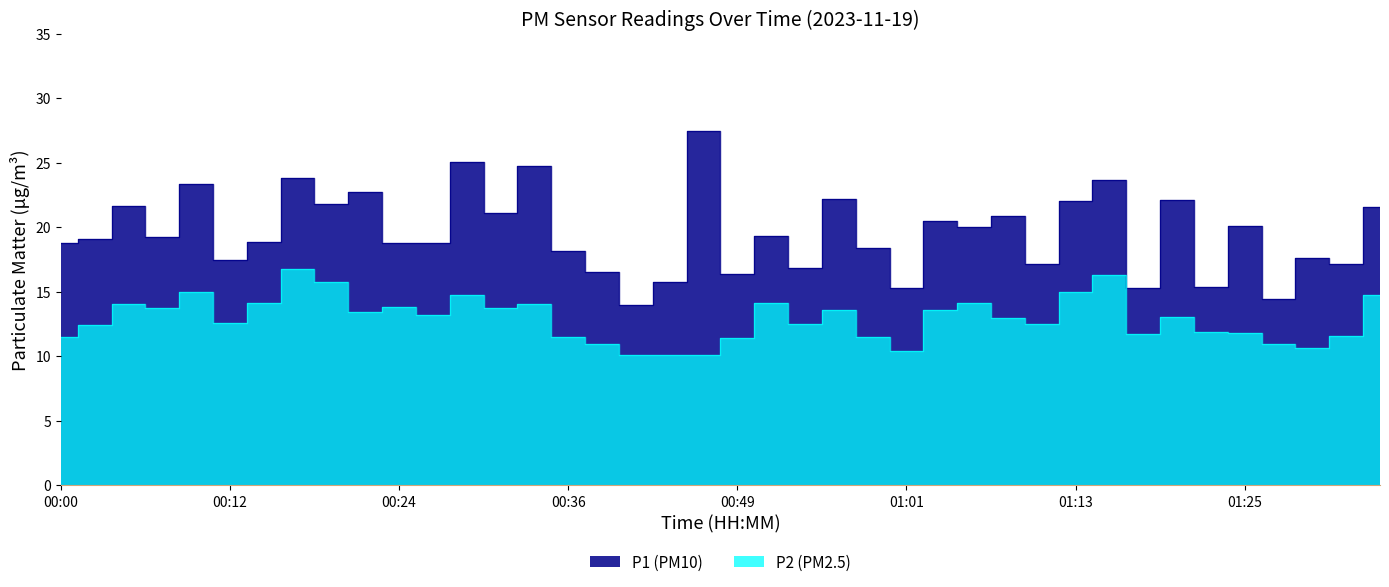

True or false: P1 has more than 0 interior local peaks.

True